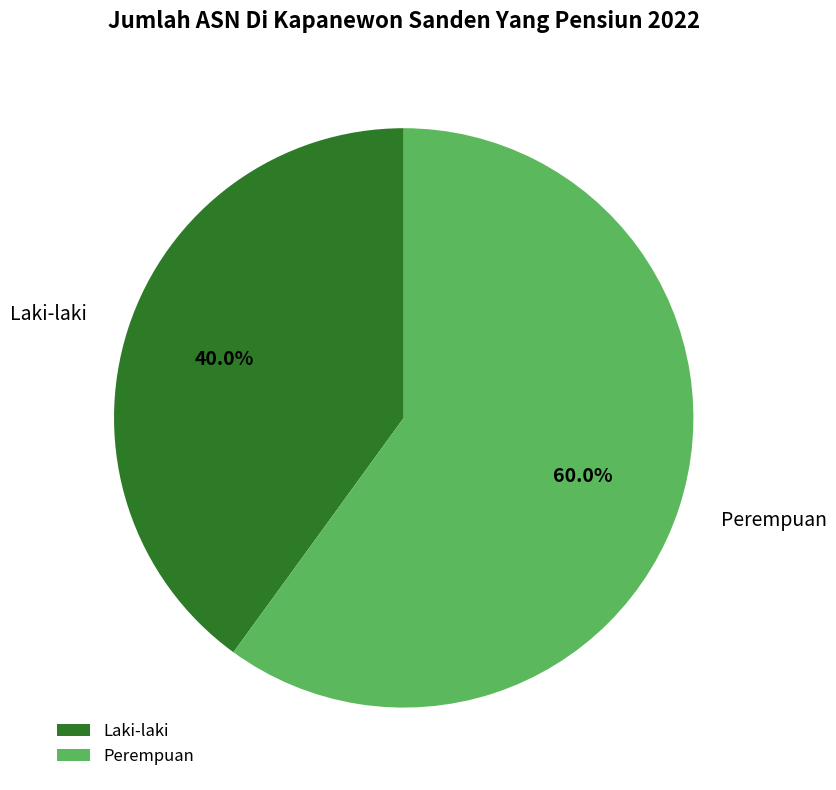

How many segments does this pie chart have?

2